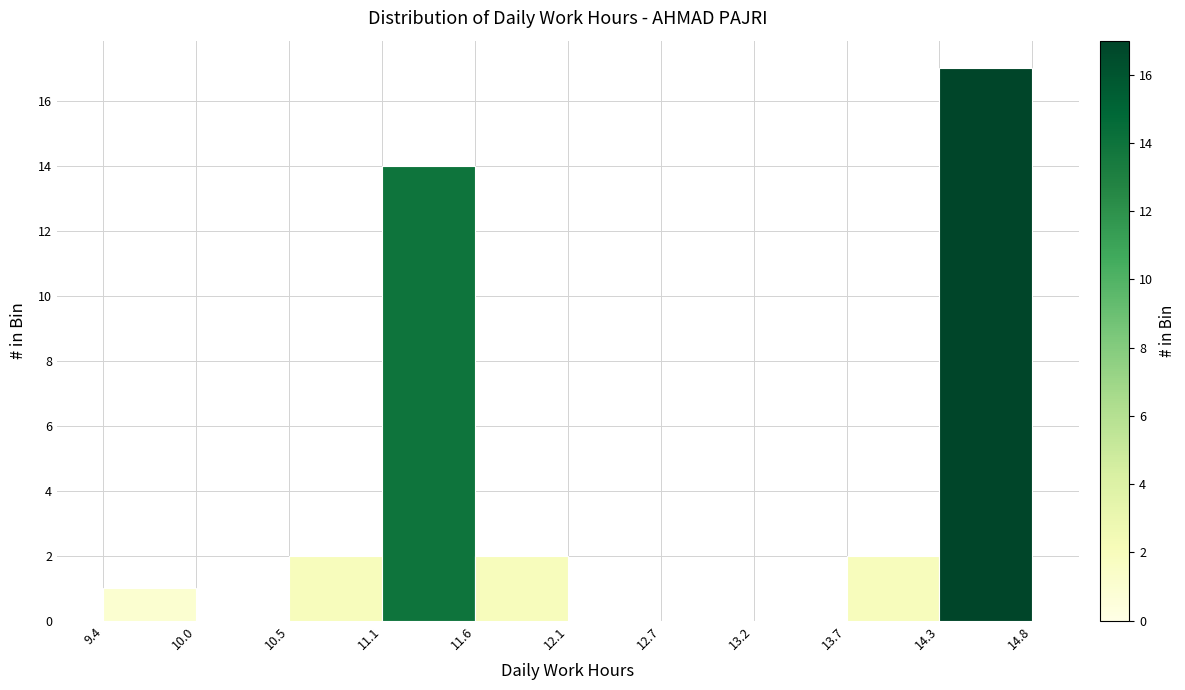

Over which range of the x-axis is the bar tallest?

14.3 to 14.8